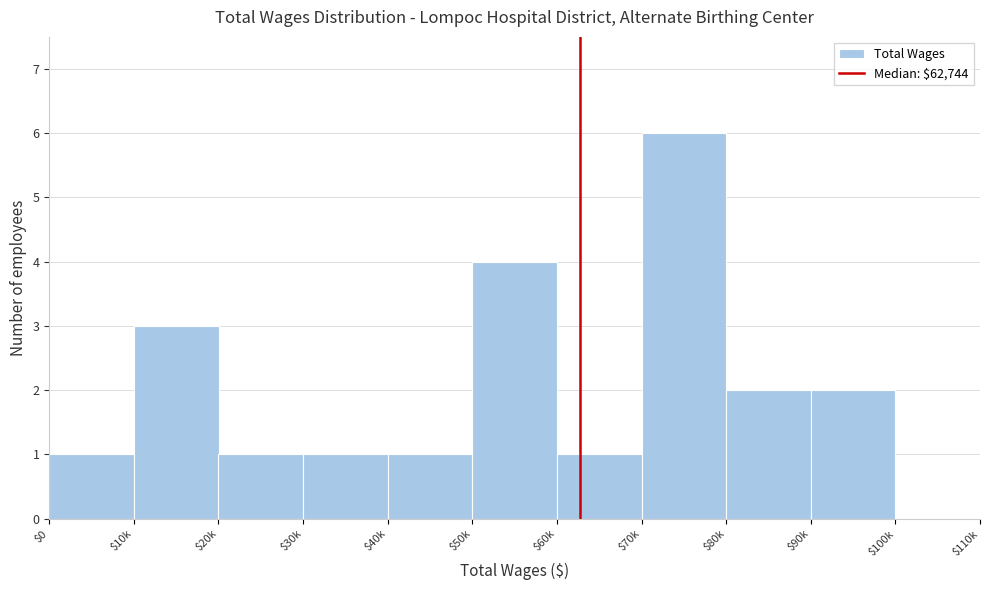

What is the sum of all values?

22